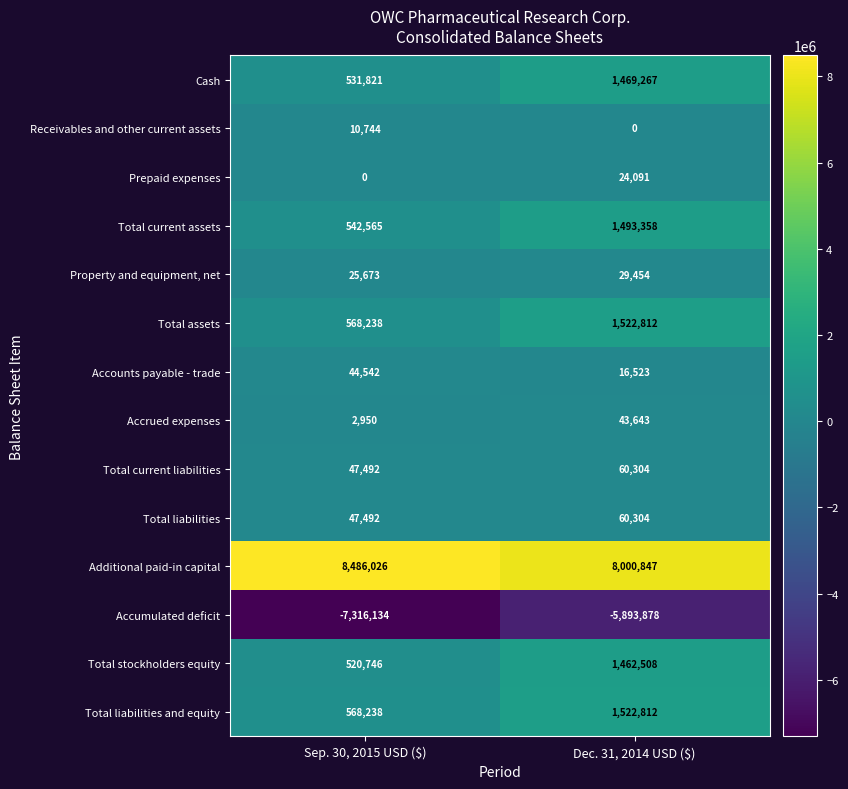

What is the minimum value shown in the chart?

-7316134